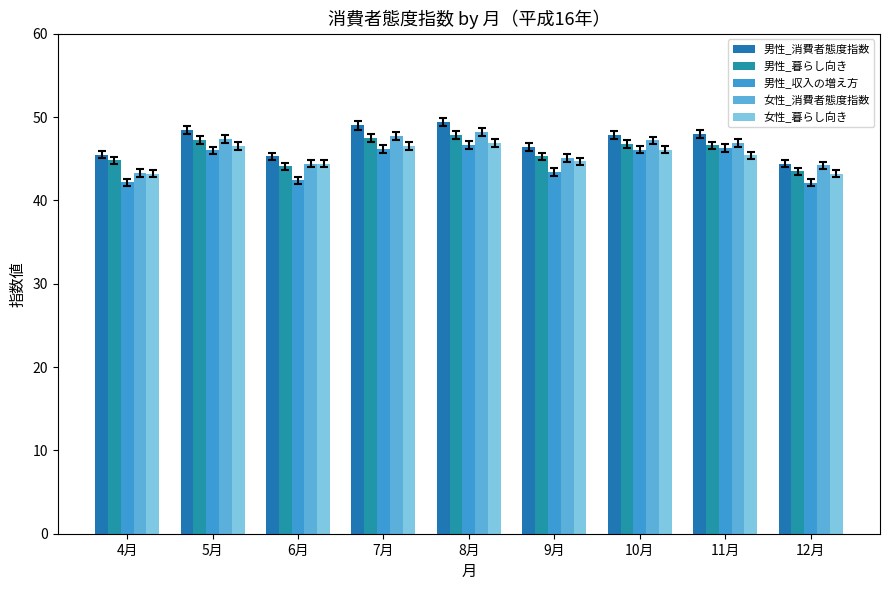

At 11月, list the series in order from smallest to largest.

女性_暮らし向き, 男性_収入の増え方, 男性_暮らし向き, 女性_消費者態度指数, 男性_消費者態度指数